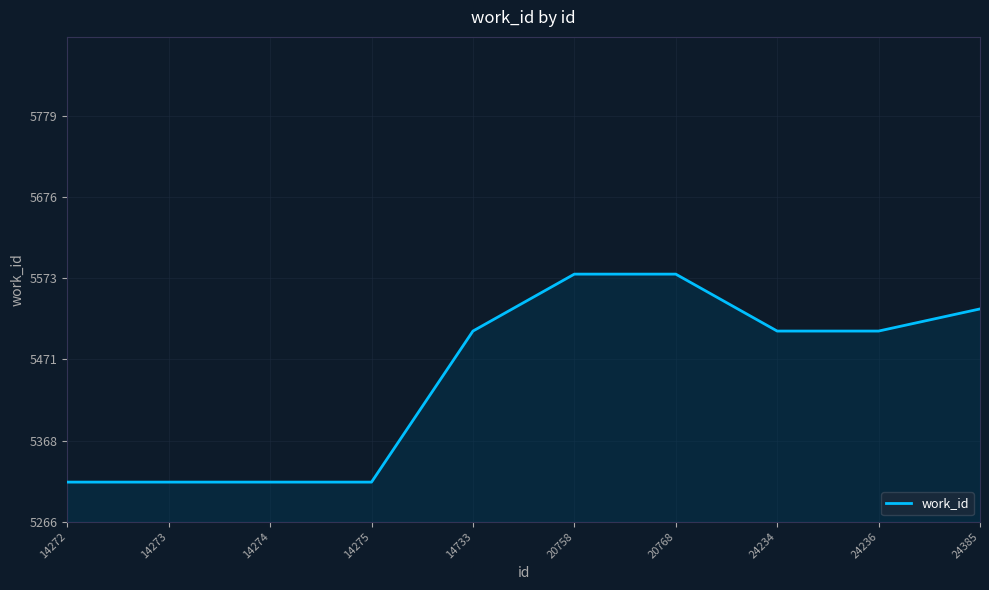

What is the smallest value displayed?

5316